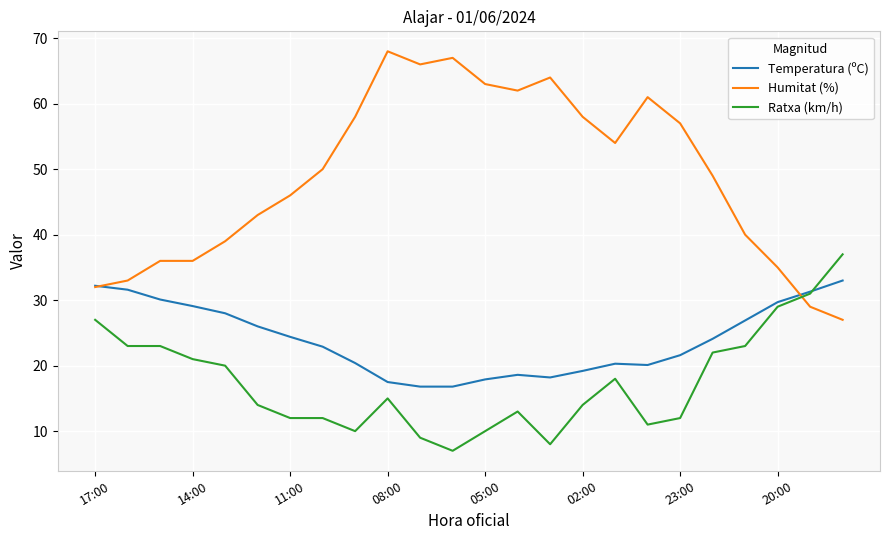

True or false: Ratxa (km/h) and Humitat (%) cross at least once.

True